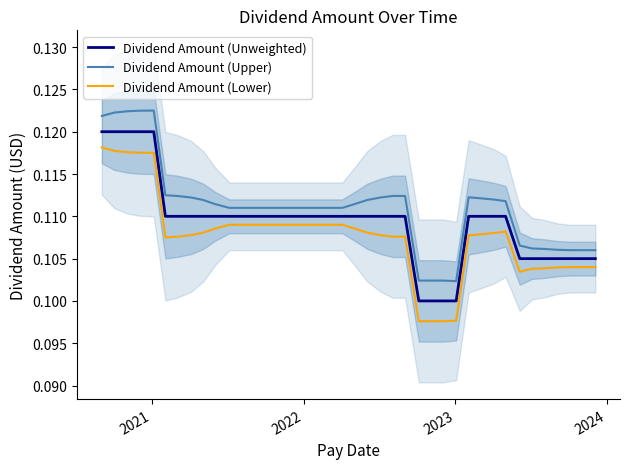

True or false: Dividend Amount (Unweighted) and Dividend Amount (Upper) cross at least once.

False